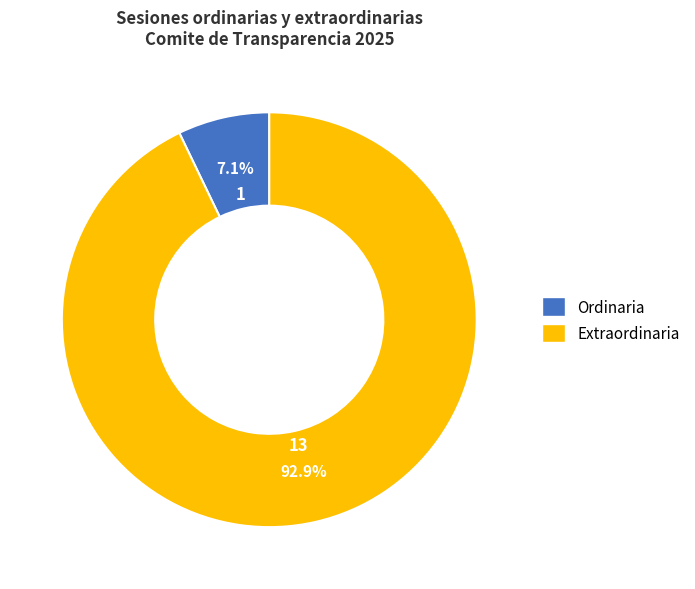

What percentage do Extraordinaria and Ordinaria together represent?

100.0%